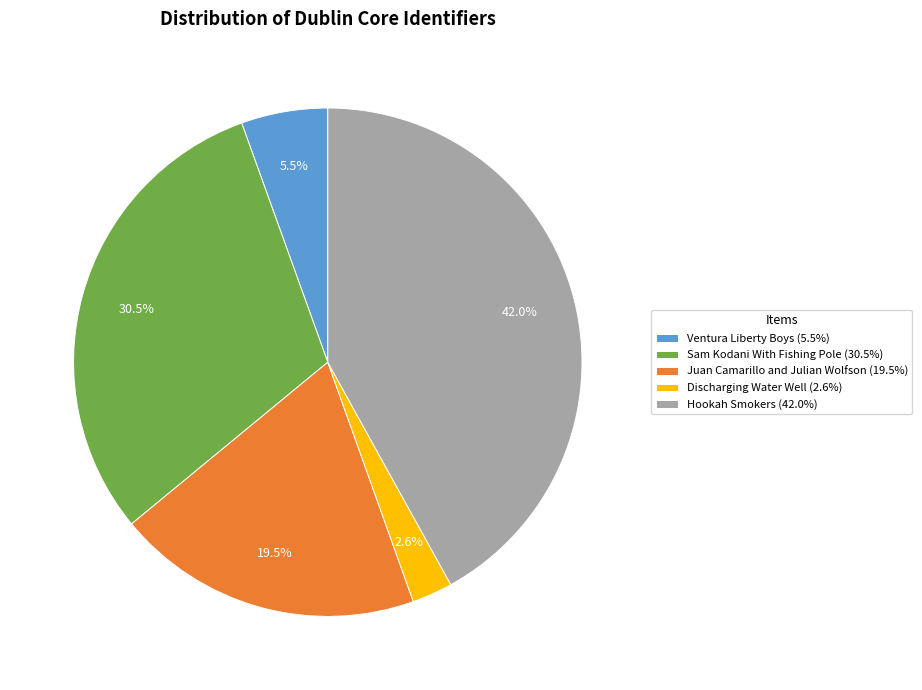

Is there a majority slice in this chart?

No